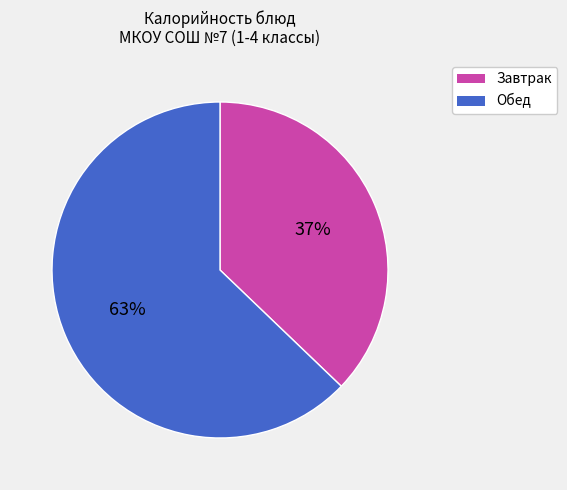

To the nearest percent, what is the difference between the largest and smallest slice percentages?

26%